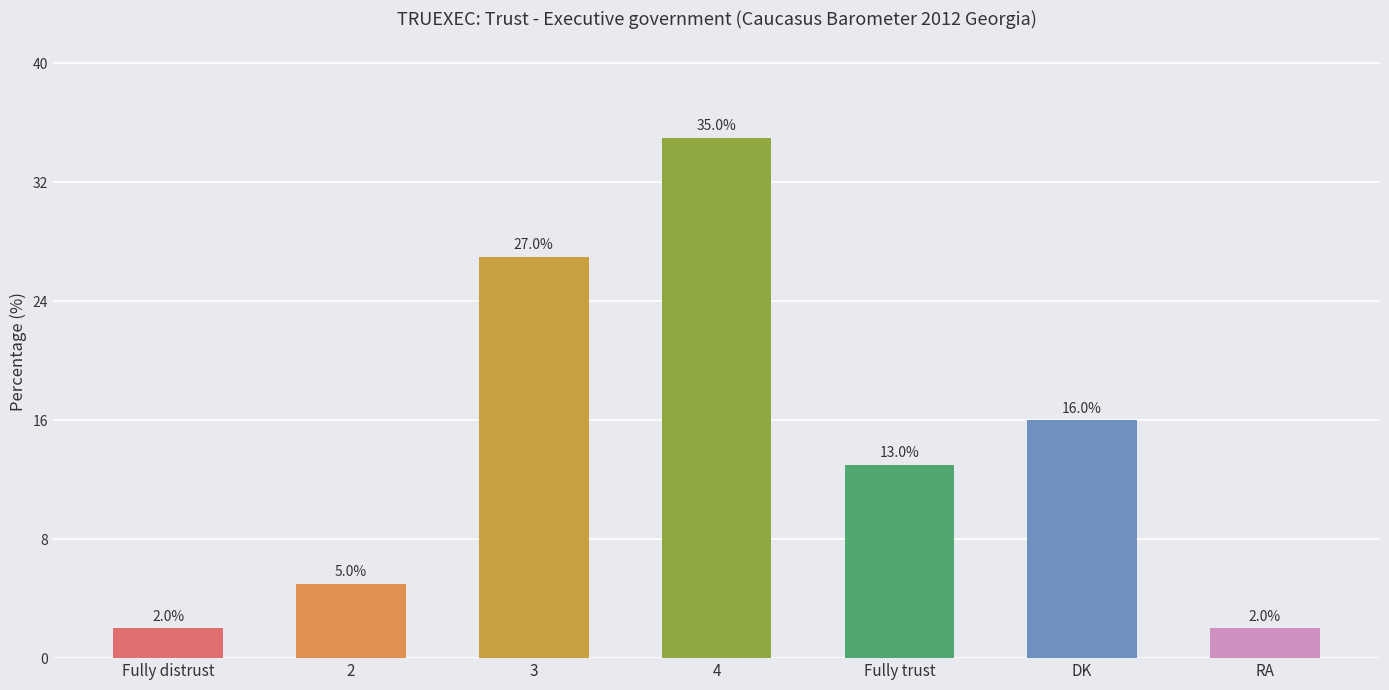

What is the ratio of the value at 4 to the value at DK?

2.2